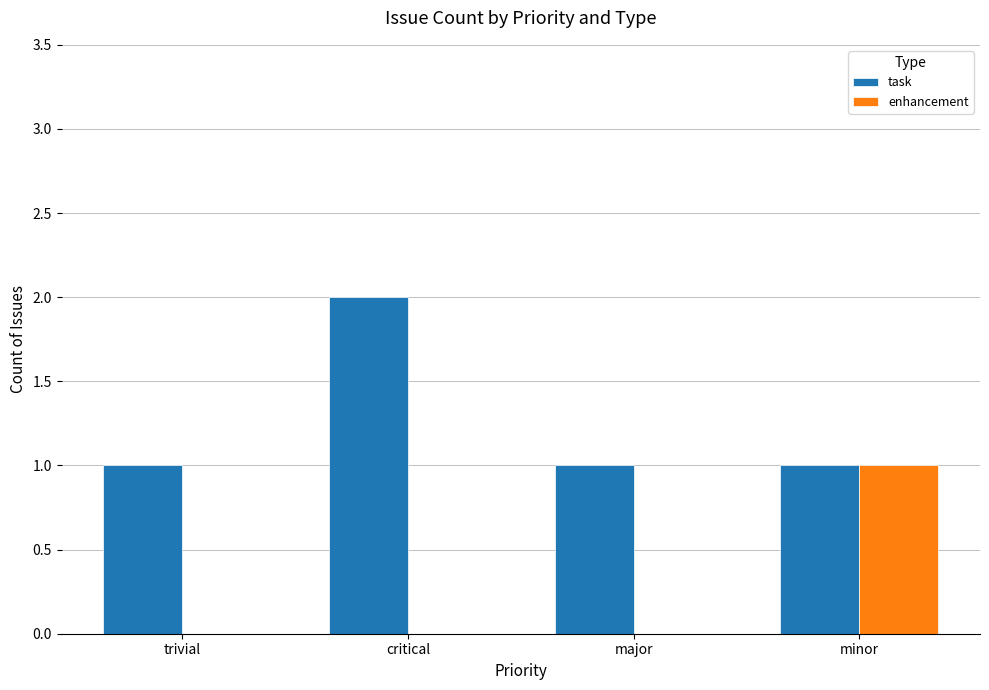

What is the sum of all task values?

5